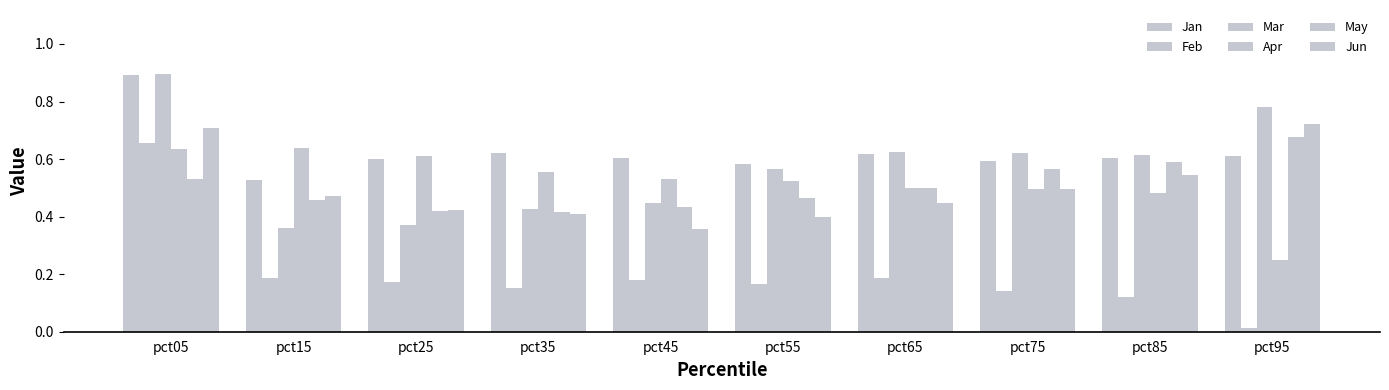

The value of Mar at pct85 is 0.1. True or false?

False